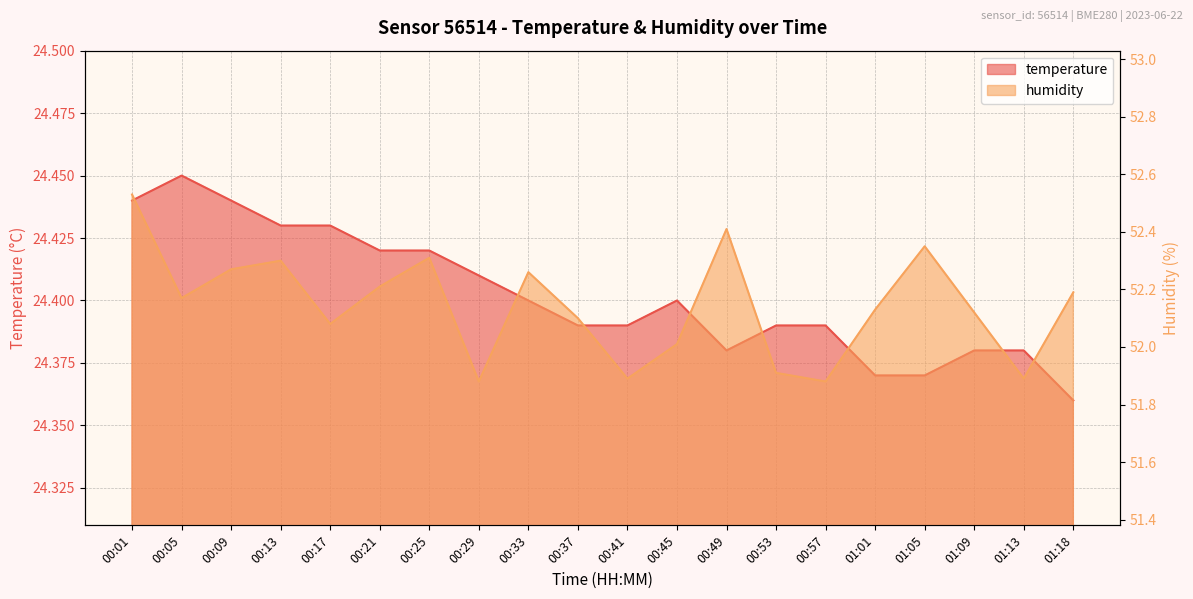

List the labels in order of humidity value, largest first.

00:01, 00:49, 01:05, 00:25, 00:13, 00:09, 00:33, 00:21, 01:18, 00:05, 01:01, 01:09, 00:37, 00:17, 00:45, 00:53, 00:41, 01:13, 00:29, 00:57